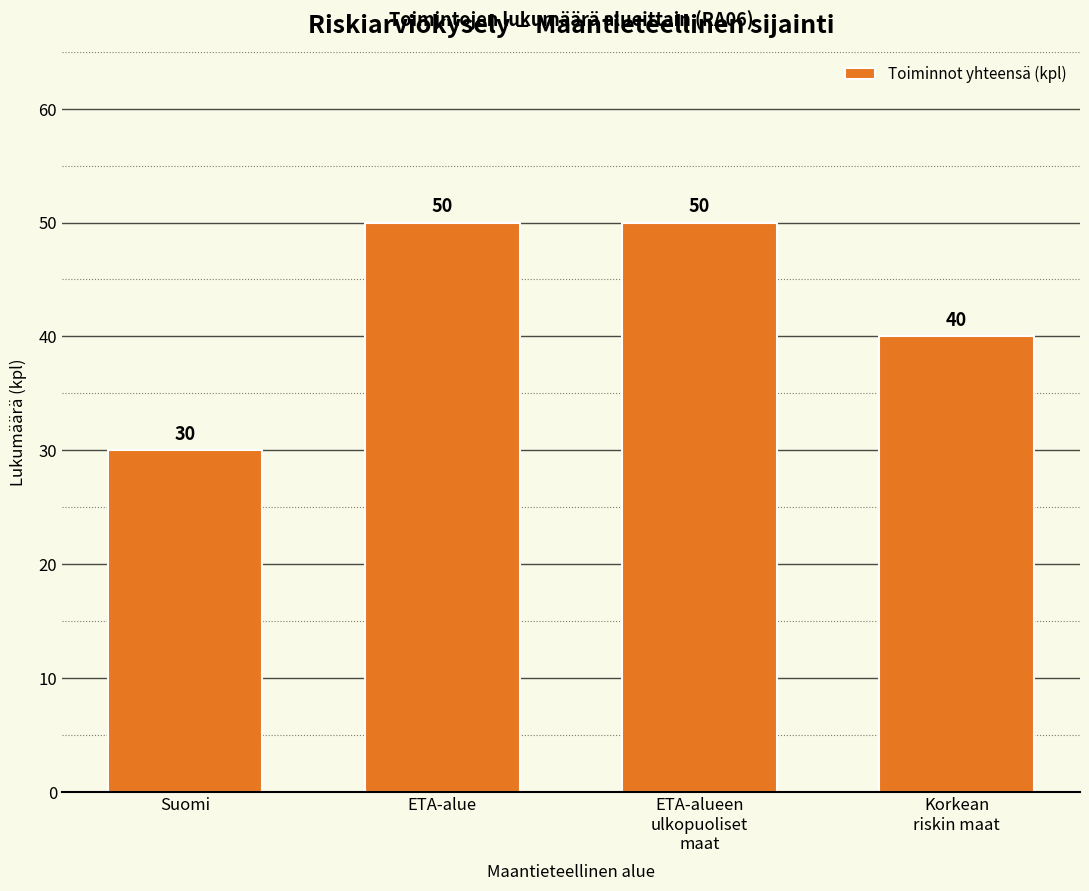

True or false: the data shows 20 at Suomi.

False